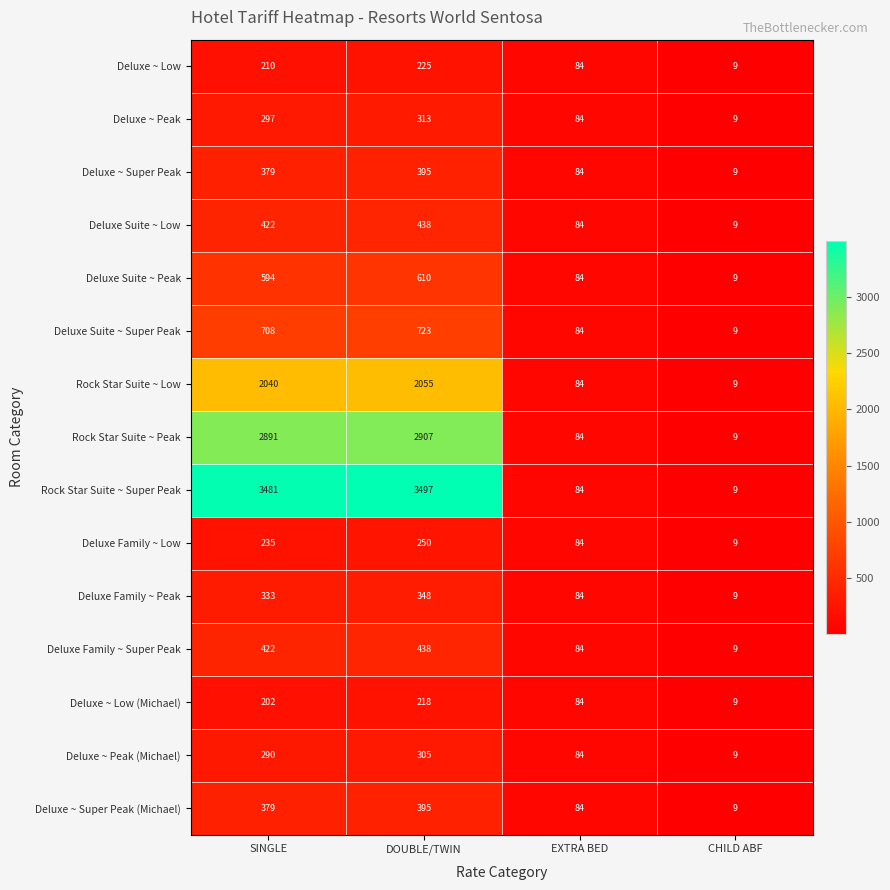

How many data points does each series have?

4